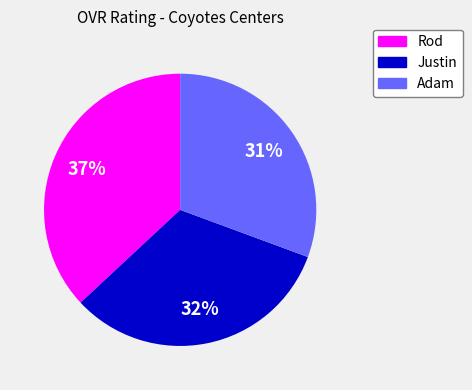

Combined, do Justin and Rod account for over 50%?

Yes